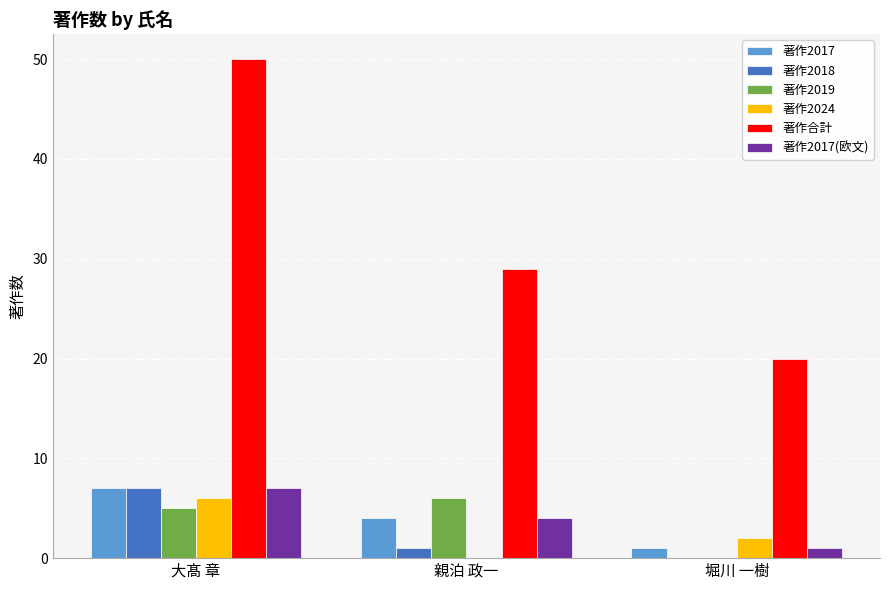

At which category is the sum across all series the highest?

大髙 章